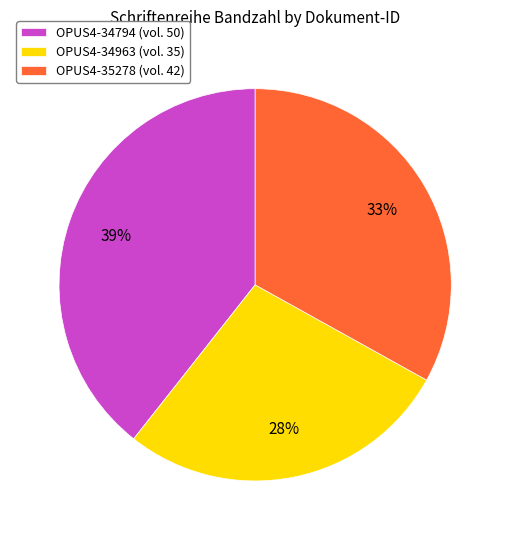

Does OPUS4-34794 account for over 50% of the chart?

No